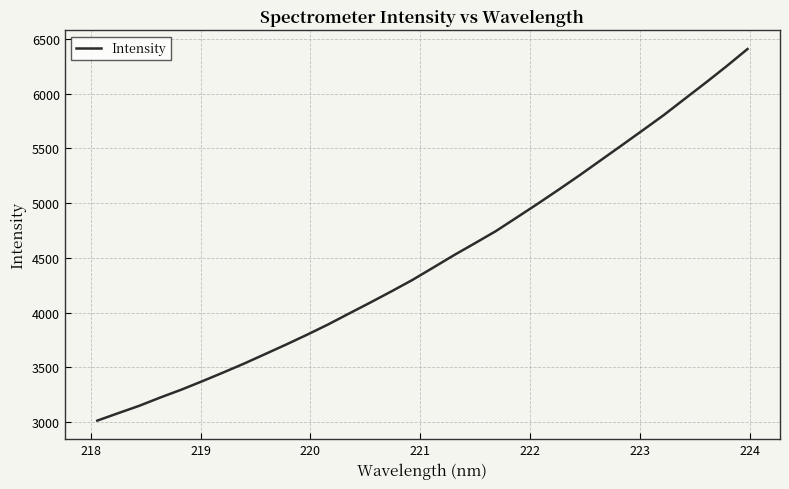

What is the greatest value displayed?

6408.0